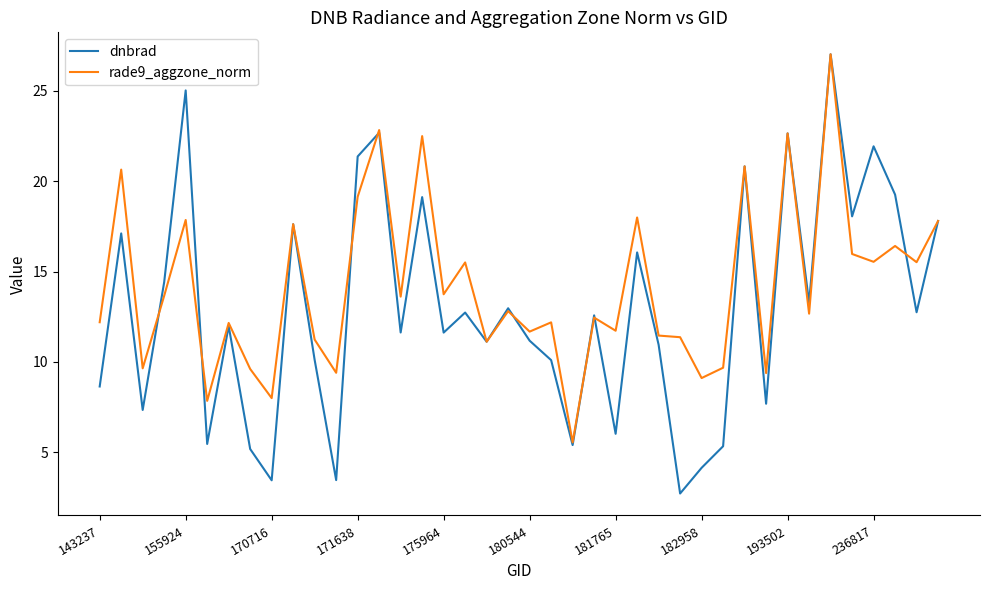

What is the minimum value for rade9_aggzone_norm?

5.5